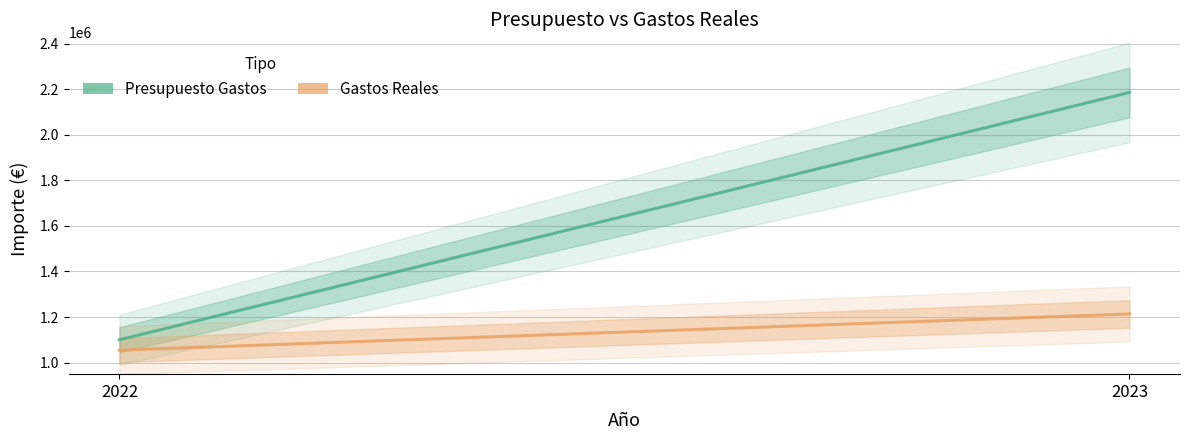

What is the difference between the highest and lowest values at 2023?

973076.8